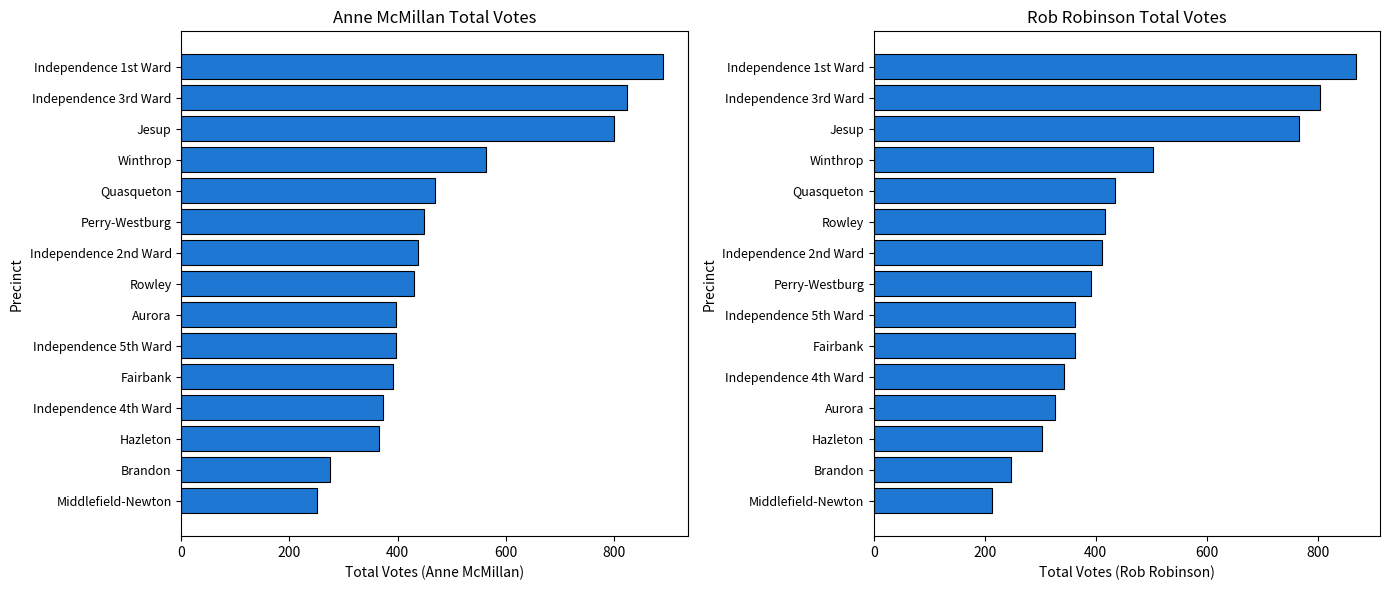

Which series has the largest total across all categories?

Anne McMillan Total Votes